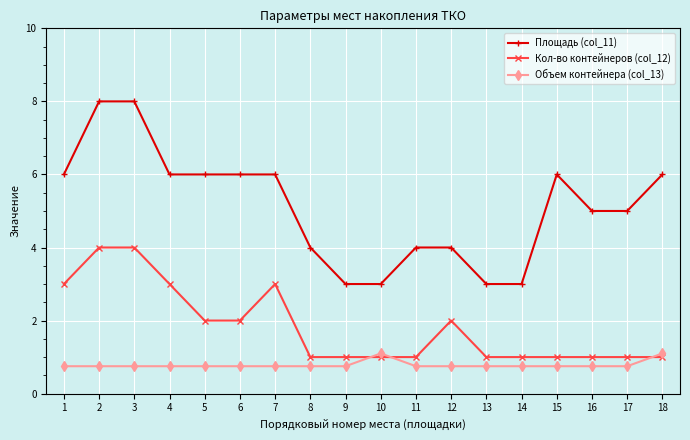

True or false: Кол-во контейнеров (col_12) has more than 1 interior local peaks.

True